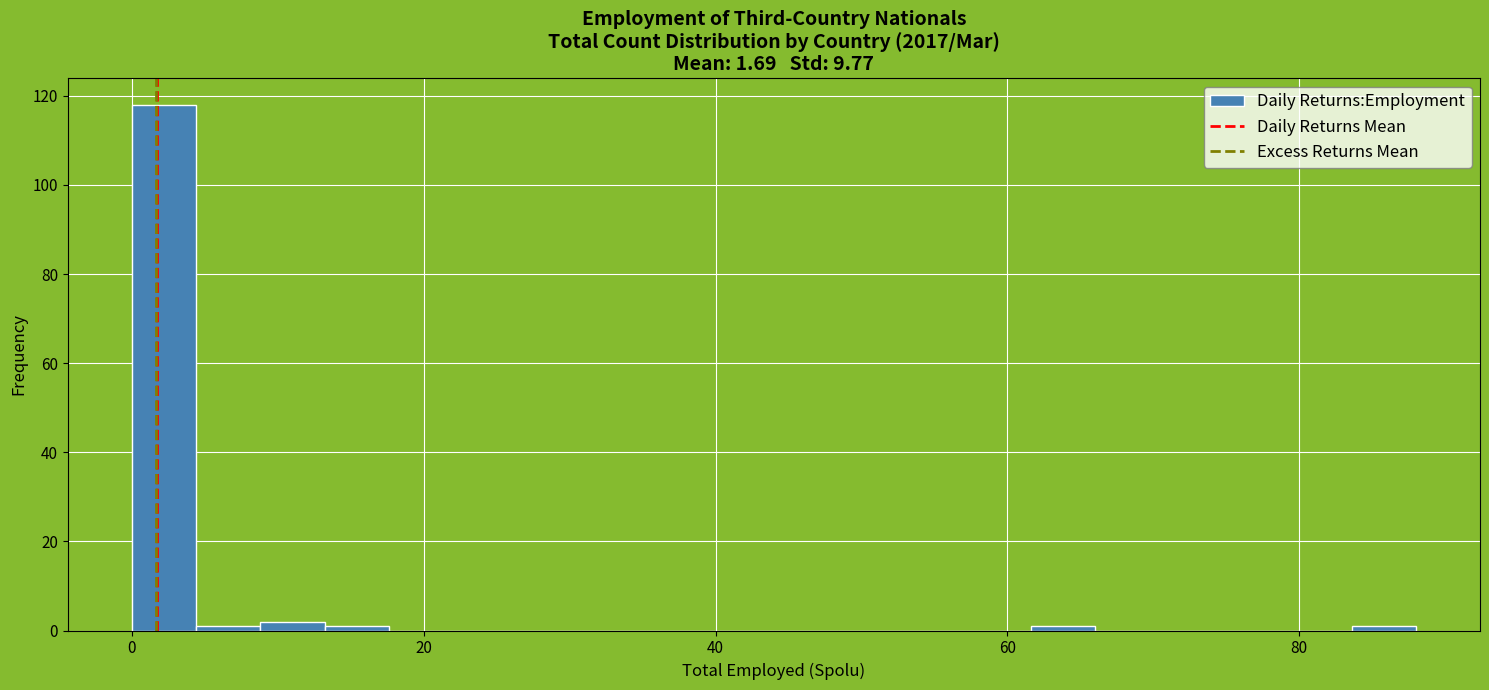

Read against the x-axis, roughly where is the centre of the tallest bar?

2